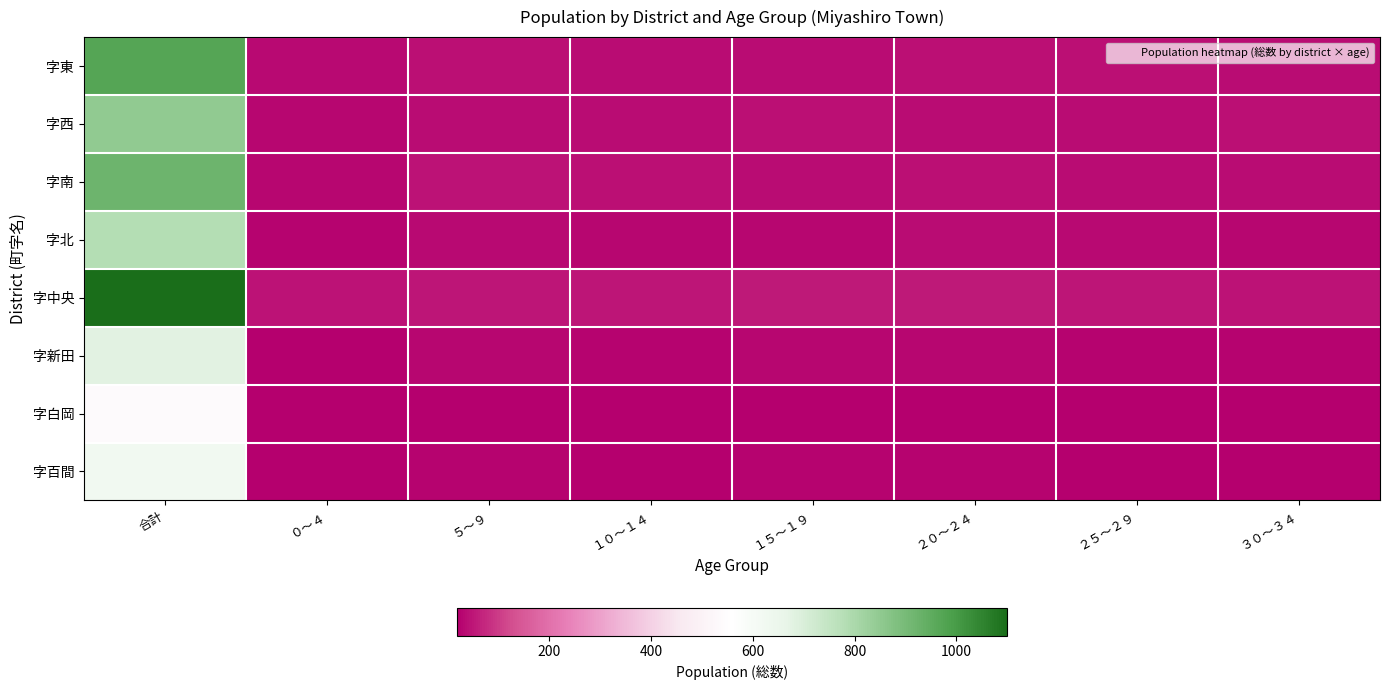

What is the total value across all series at ５～９?

283